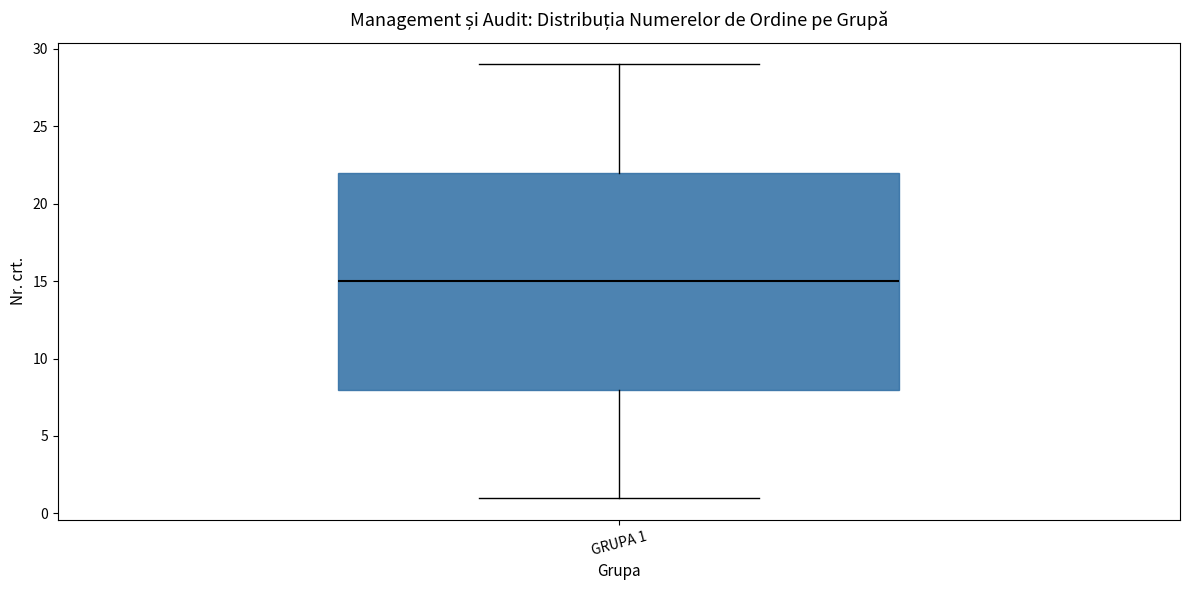

Where is the lower edge of the box for GRUPA 1 on the y-axis? The values are not printed on the chart, so give them approximately, as read against the axis.

8